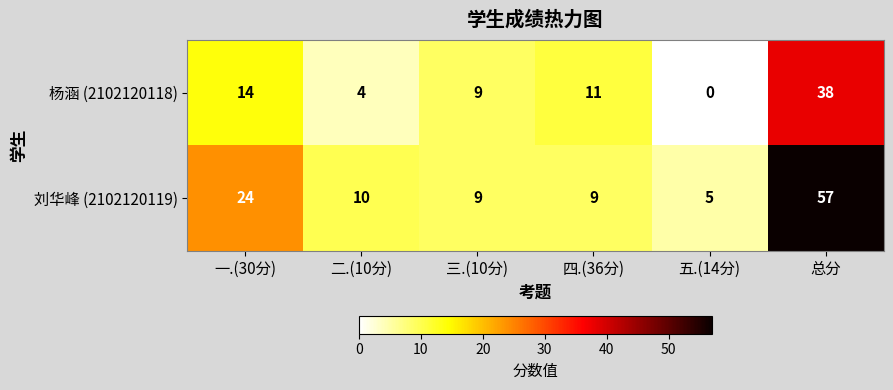

Where is 杨涵 (2102120118) nearest to the value 19?

一.(30分)